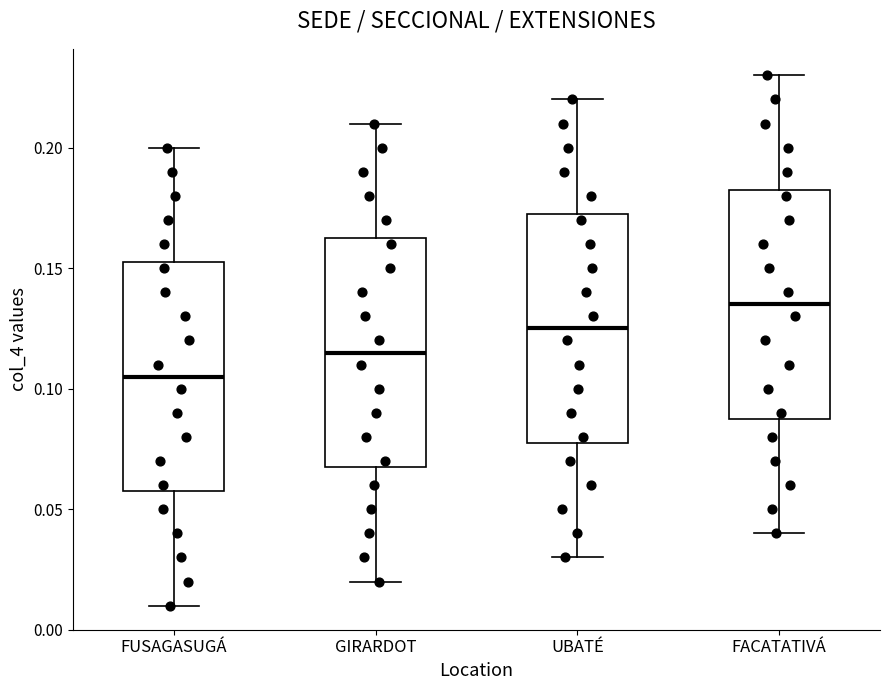

Where is the lower edge of the box for GIRARDOT on the y-axis? The values are not printed on the chart, so give them approximately, as read against the axis.

0.070